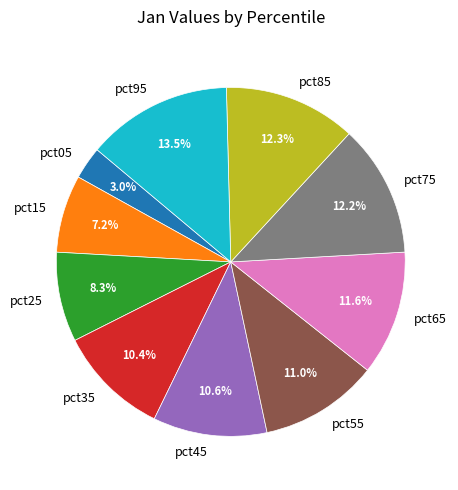

What is the total percentage of pct65 and pct25?

19.9%